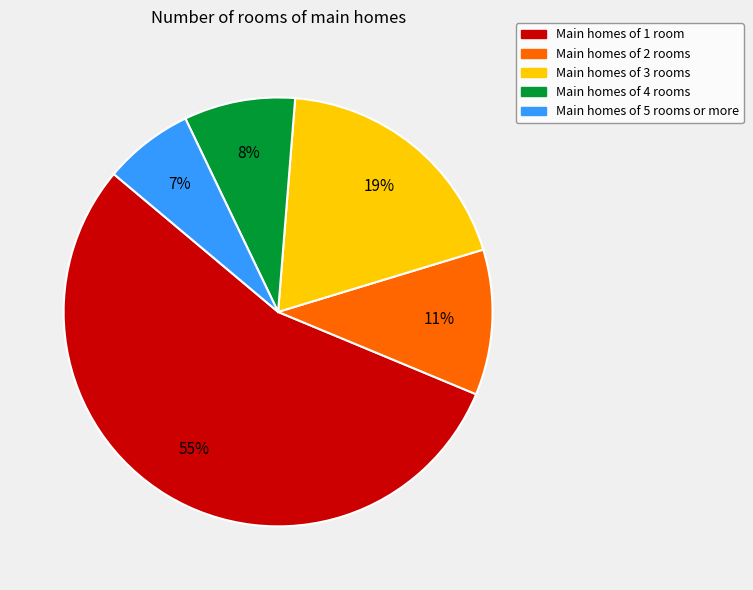

Is there a majority slice in this chart?

Yes